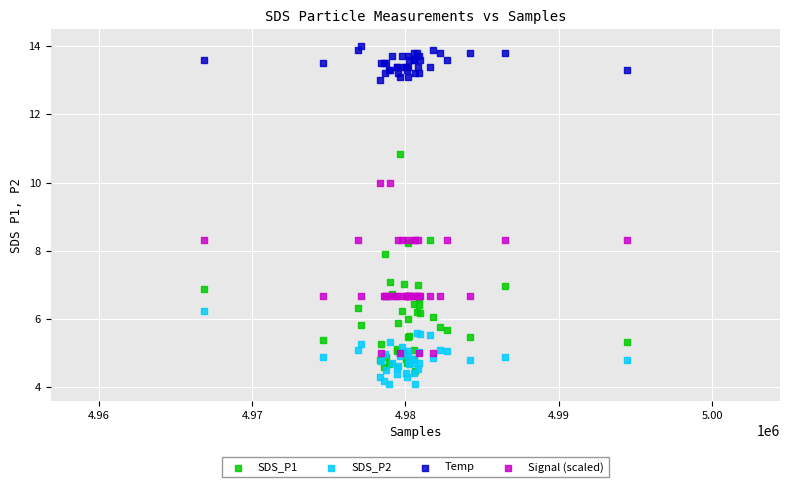

What are all the series names shown in the legend?

SDS_P1, SDS_P2, Temp, Signal (scaled)